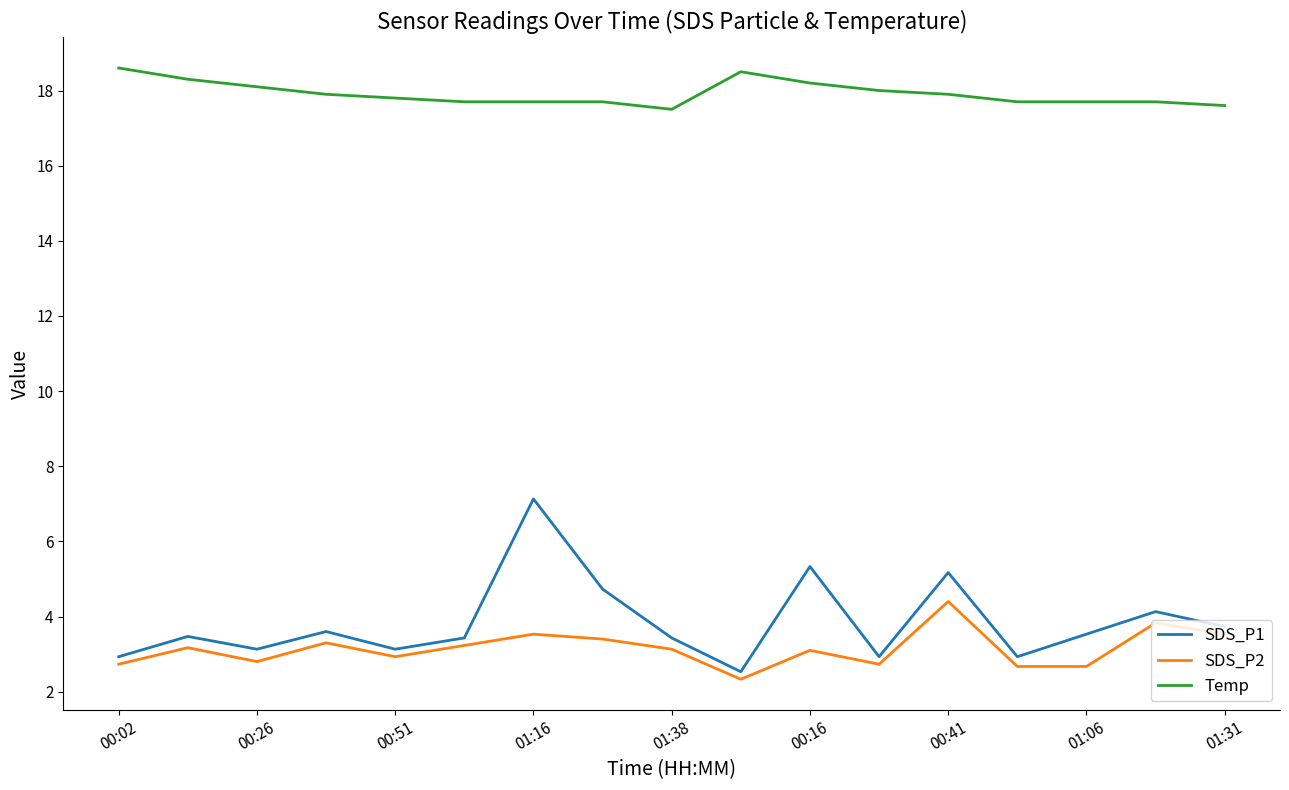

Which series has the largest total across all categories?

Temp